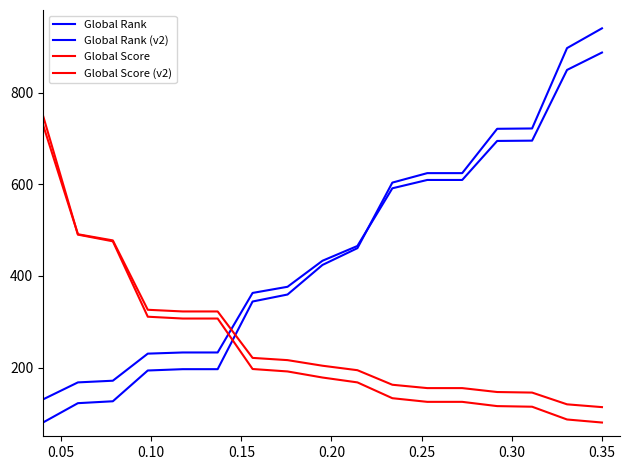

How many categories are shown in the chart?

17